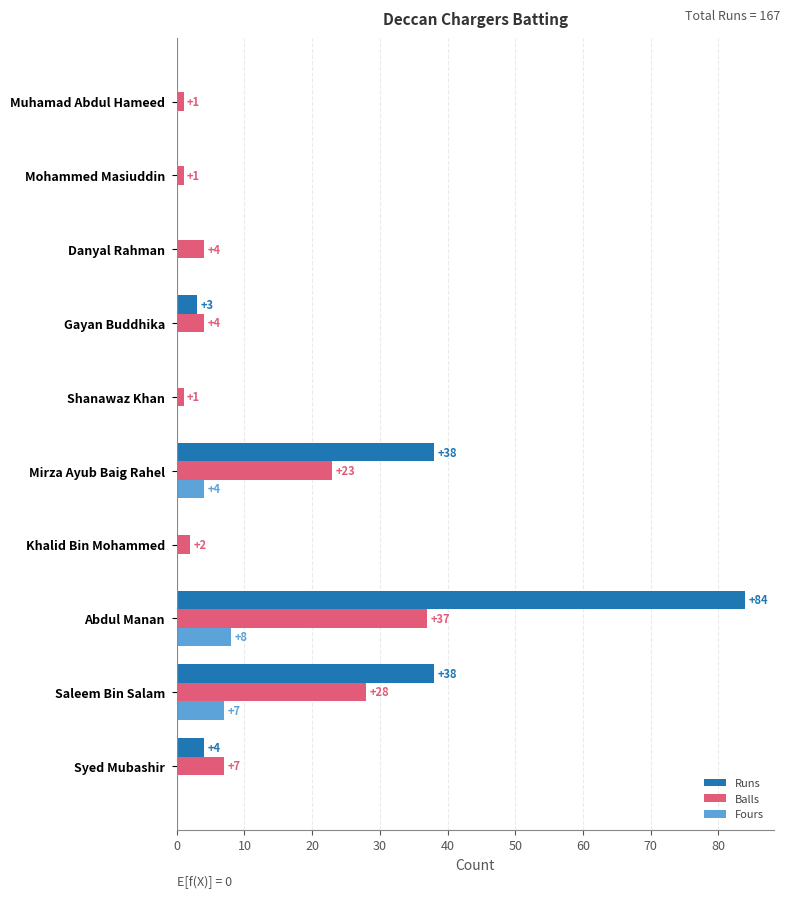

How many values in Runs are above zero?

5